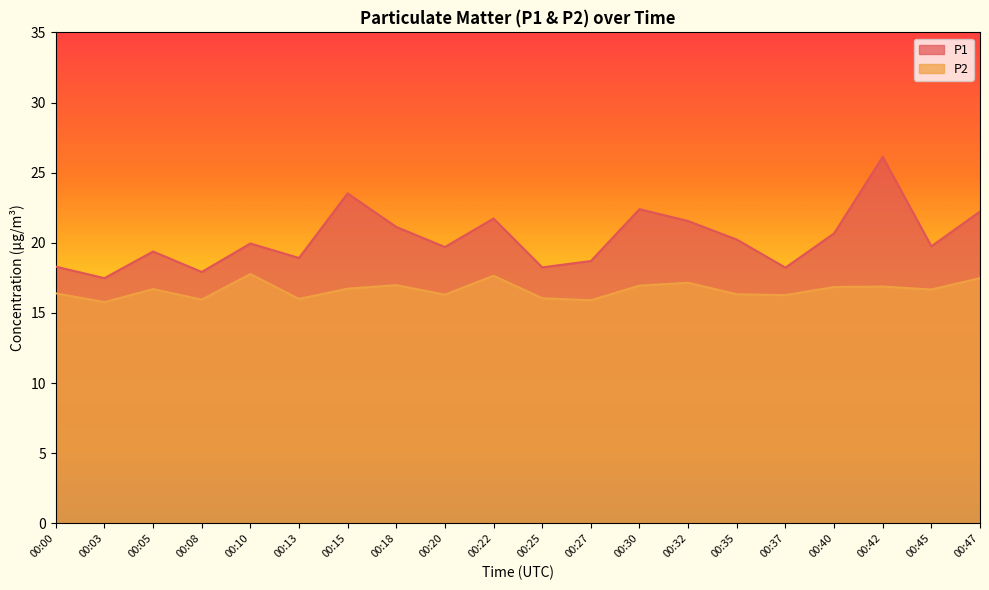

In P2, how many points are lower than both neighbors (excluding endpoints)?

7